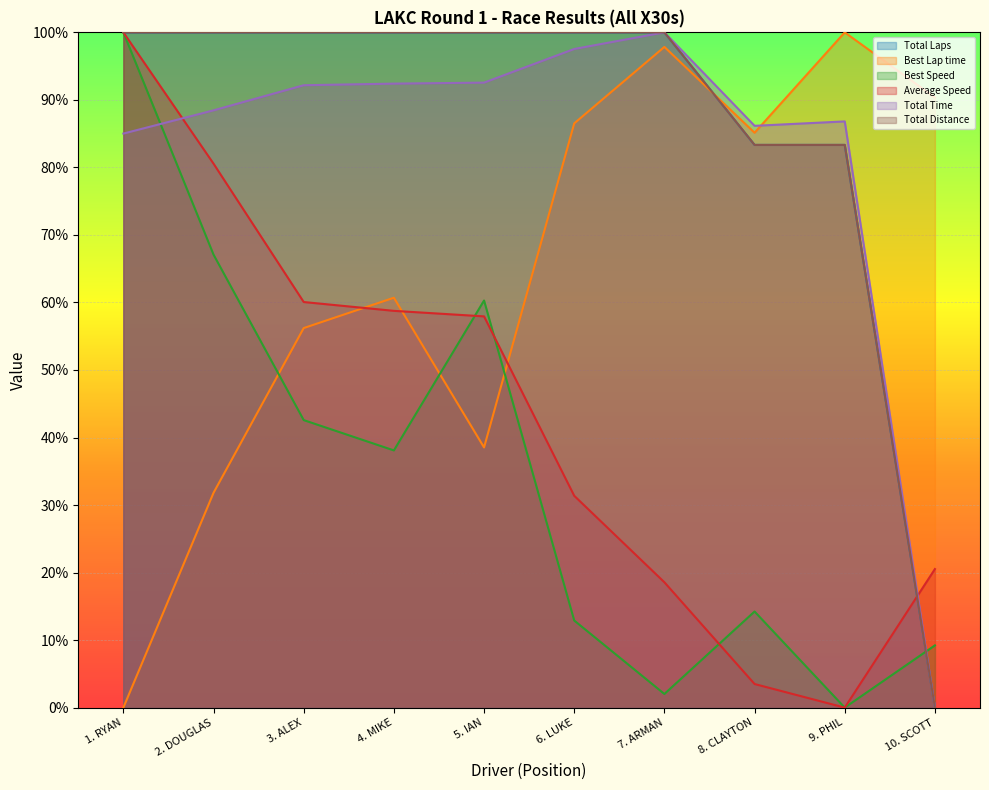

What is the approximate value of Best Lap time at 7. ARMAN?

97.8